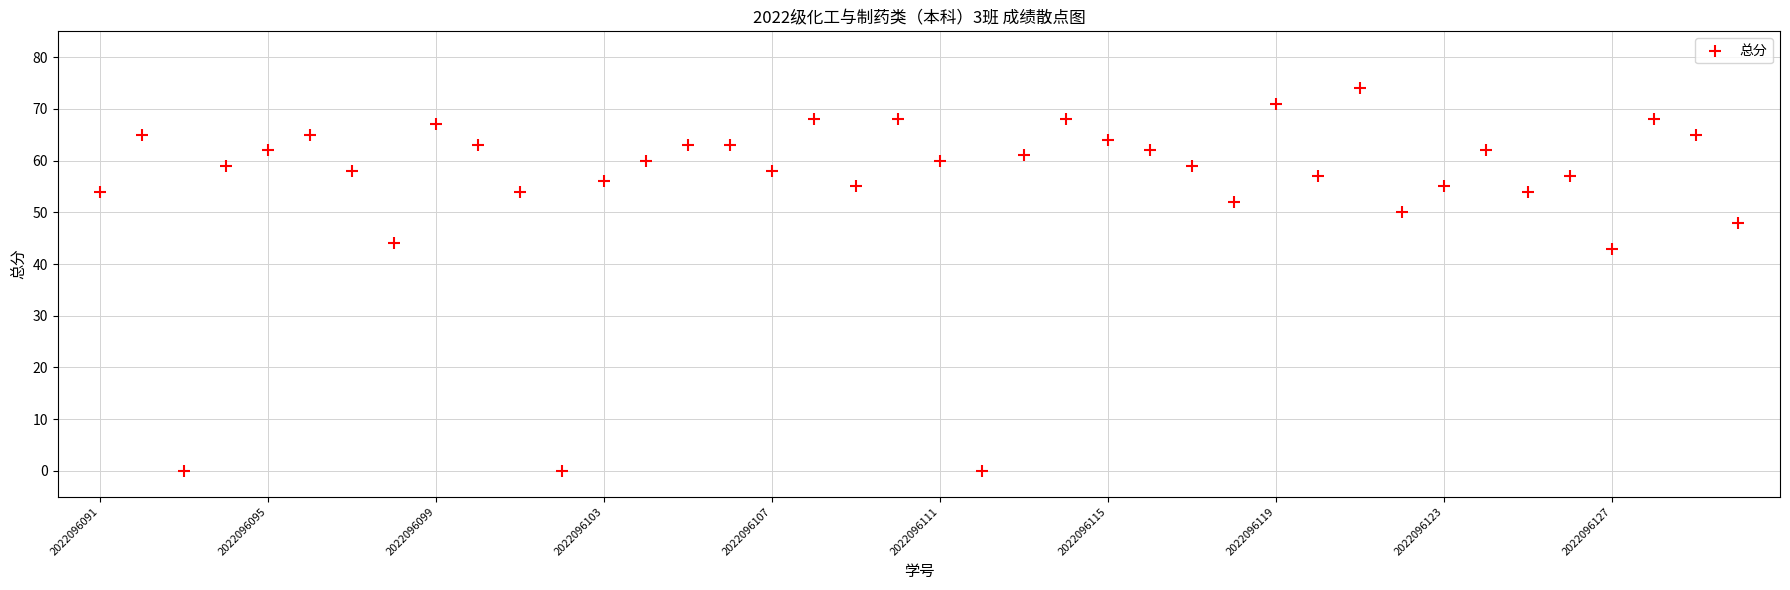

What Y value in the scatter plot is closest to 37?

43